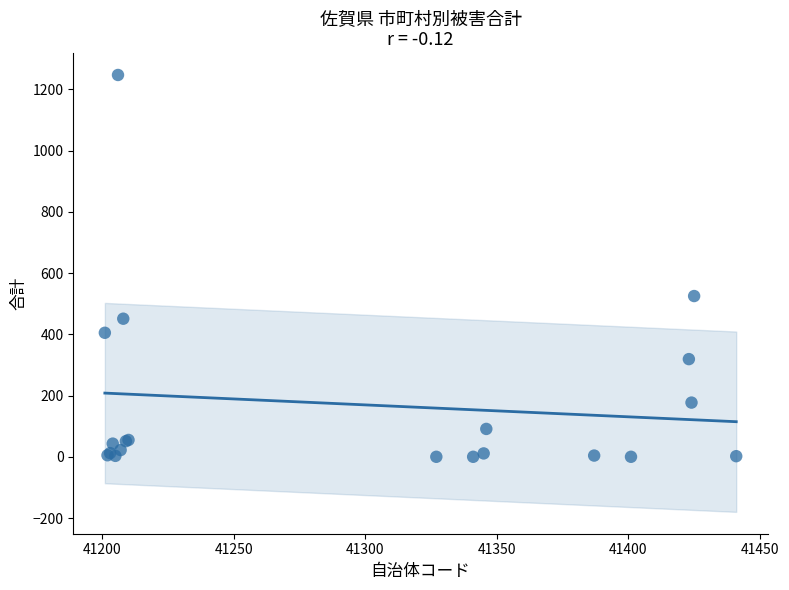

What Y value in the scatter plot is closest to 623?

525